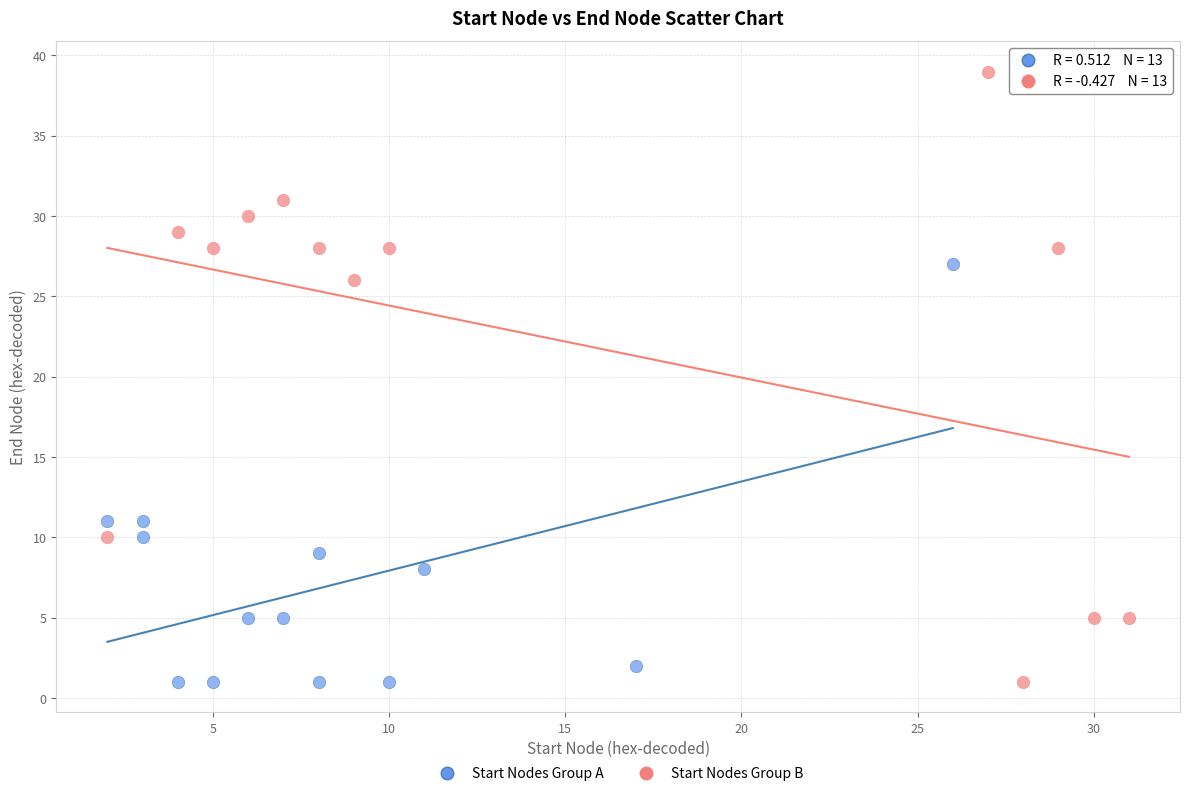

Which series reaches the maximum Y coordinate?

Start Nodes Group B